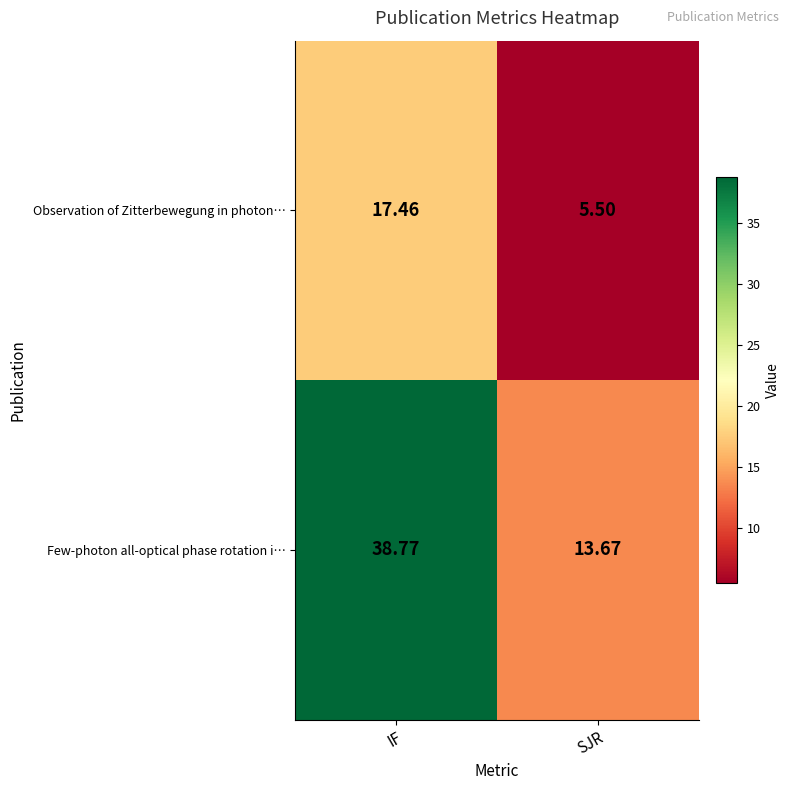

At IF, list the series in order from largest to smallest.

Few-photon all-optical phase rotation i…, Observation of Zitterbewegung in photon…